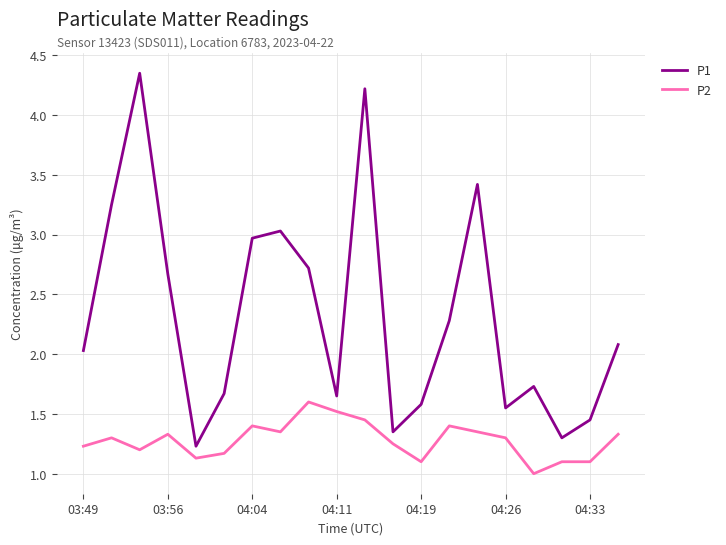

Which series has the widest spread of values?

P1